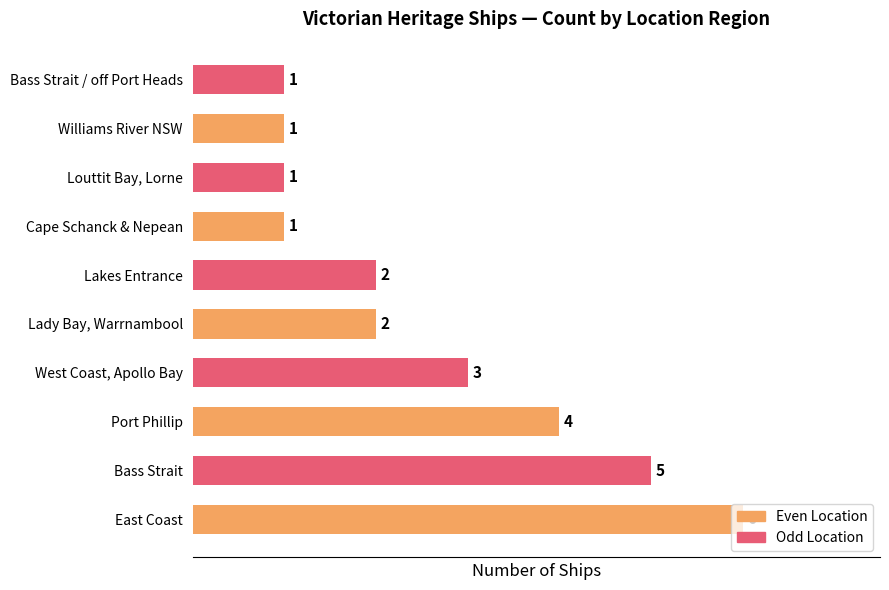

At which label is the value closest to 3?

West Coast, Apollo Bay